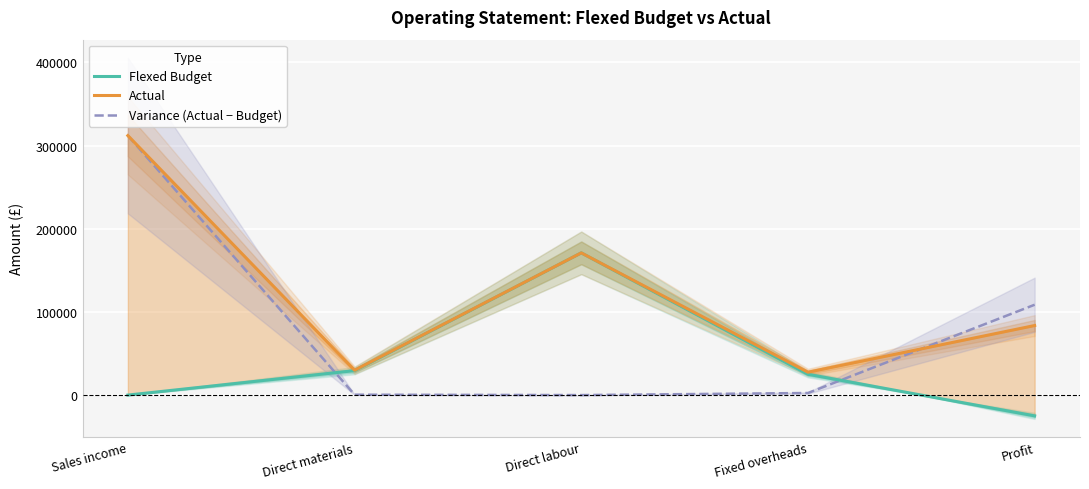

What is the label of the 1st point from the left?

Sales income